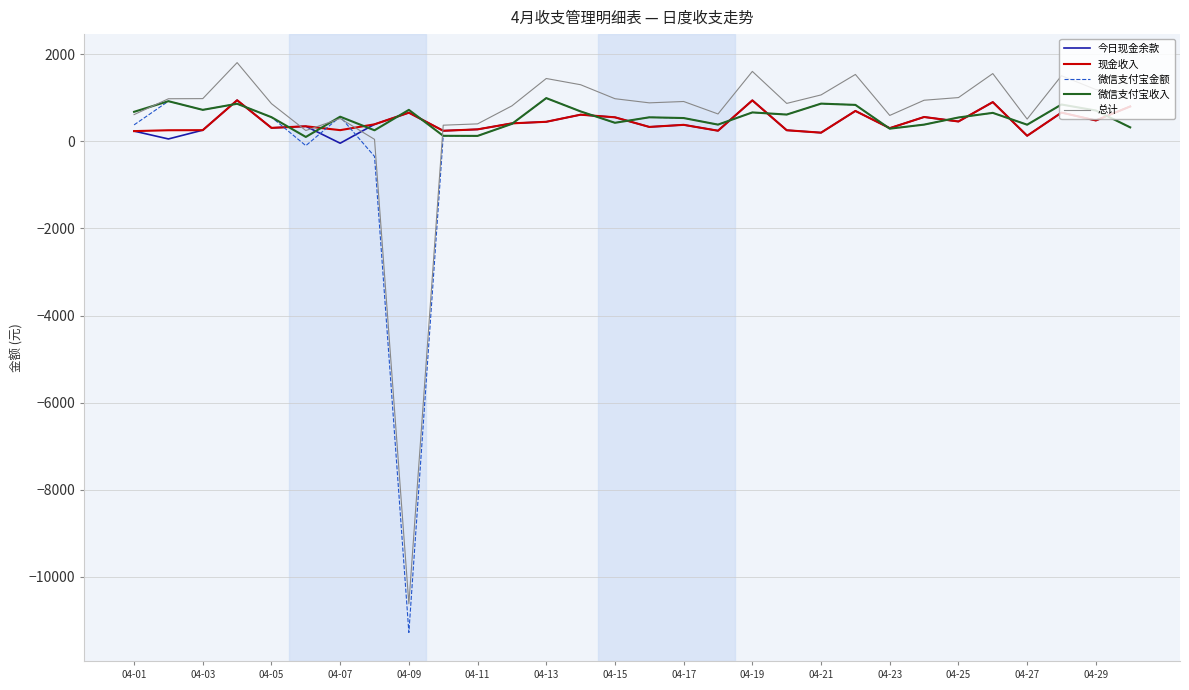

Which category has the lowest value in the 微信支付宝金额 series?

04-09